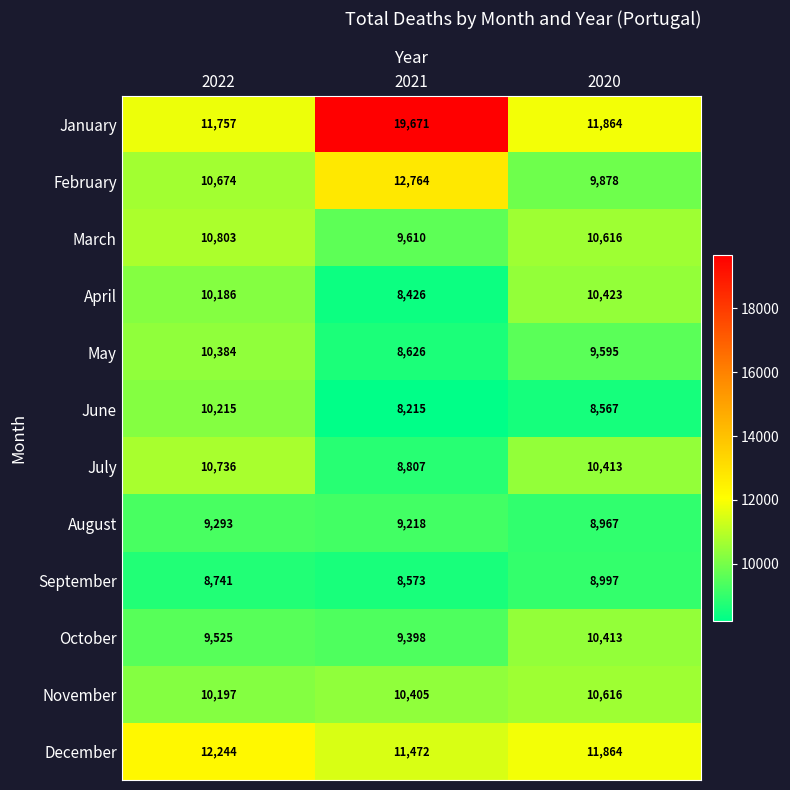

What is the total value across all series at 2021?

125185